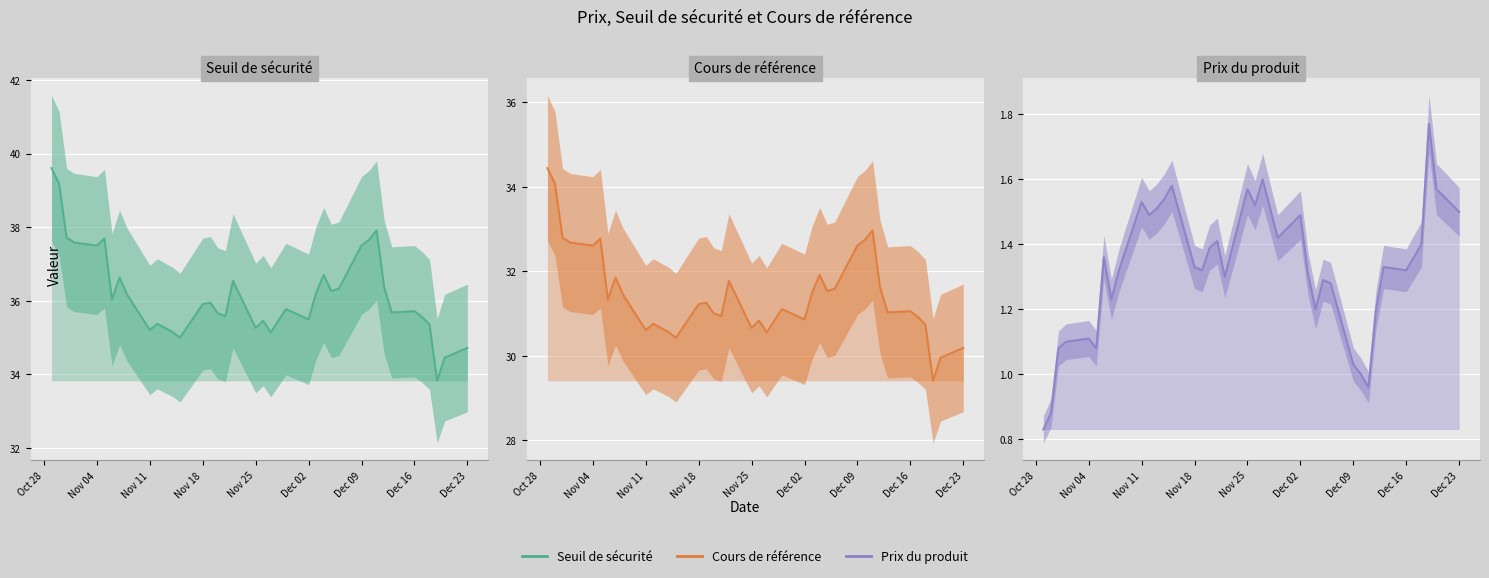

How many distinct data groups are displayed?

3